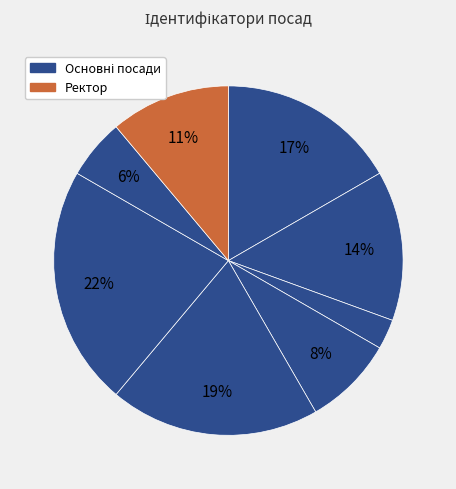

Count the number of slices in the pie.

8